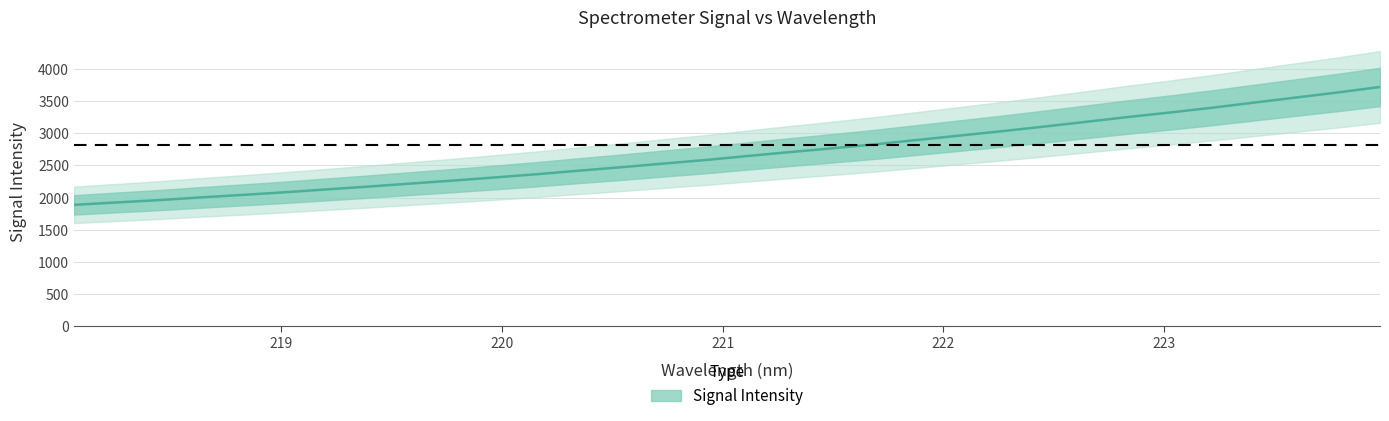

What is the difference between the maximum and second lowest values?

1795.4